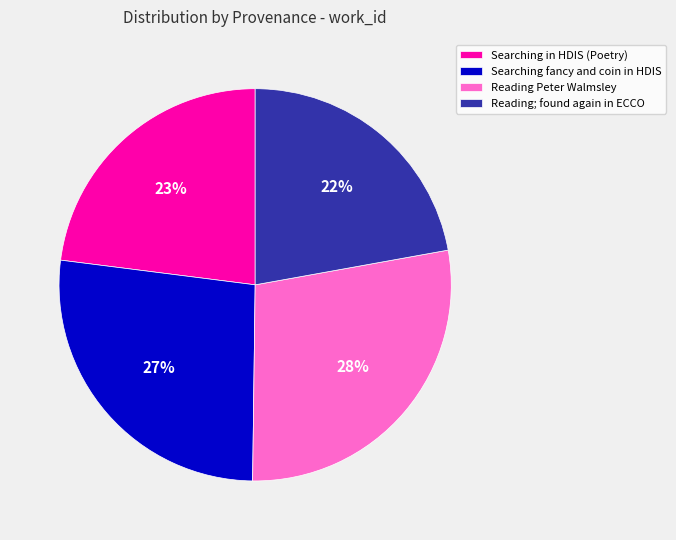

Which category has the smallest portion of the pie?

Reading; found again in ECCO